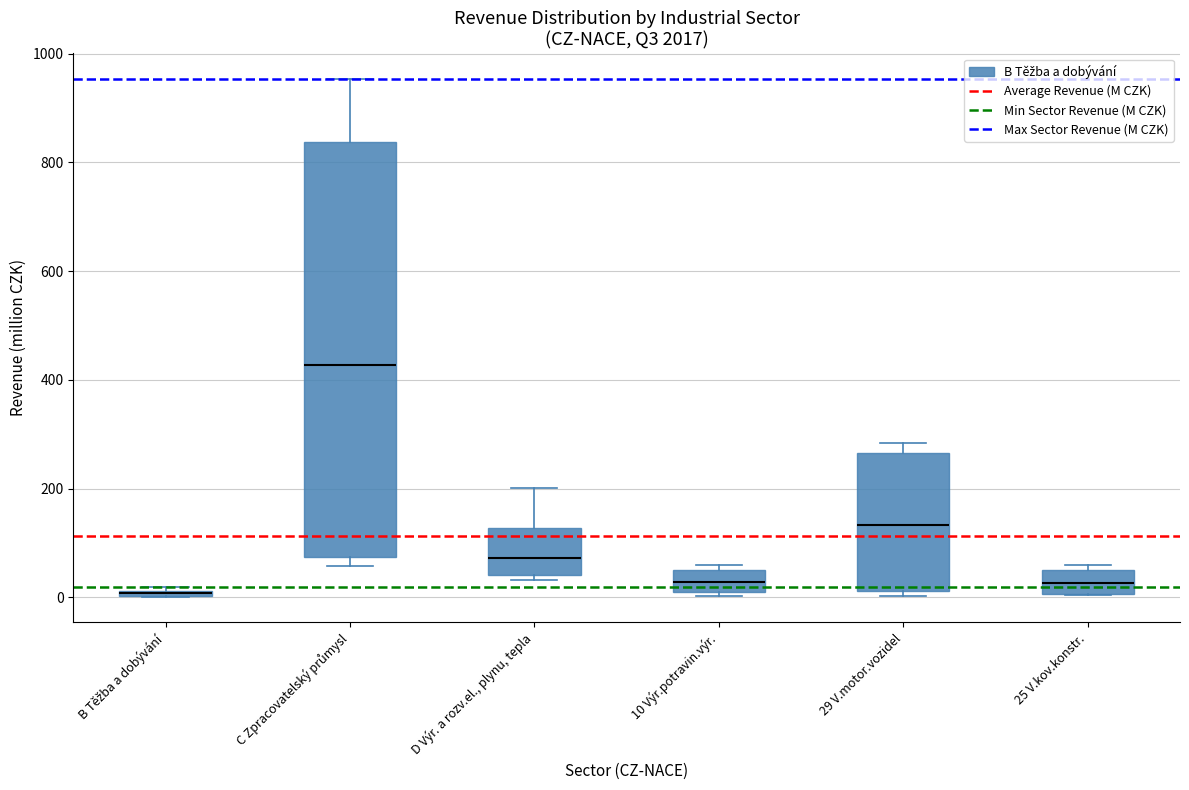

Which box is the tallest, from its lower edge to its upper edge?

C Zpracovatelský průmysl